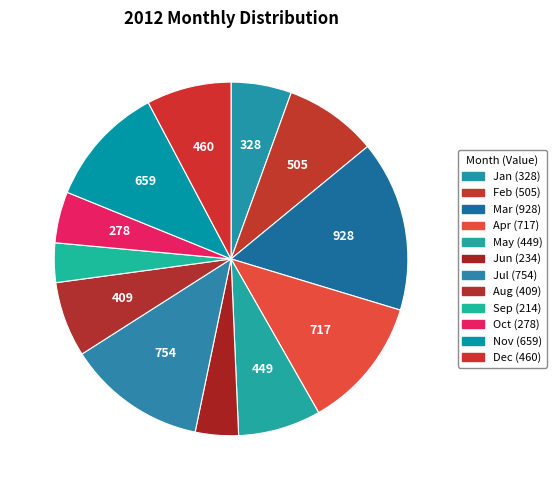

How many segments does this pie chart have?

12